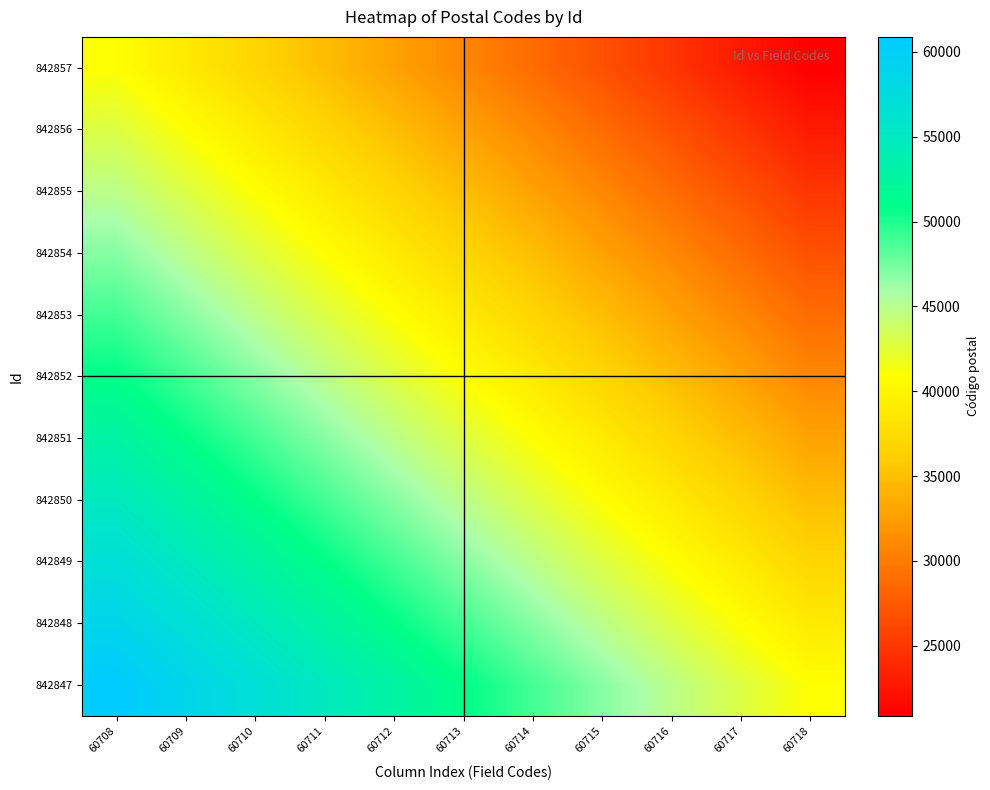

Which series changed the most between 60708 and 60717?

842857